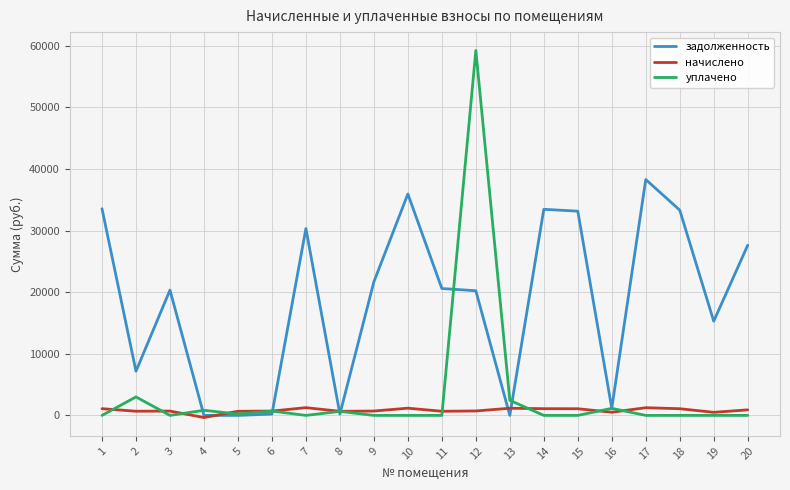

The value of уплачено at 7 is -31740.9. True or false?

False